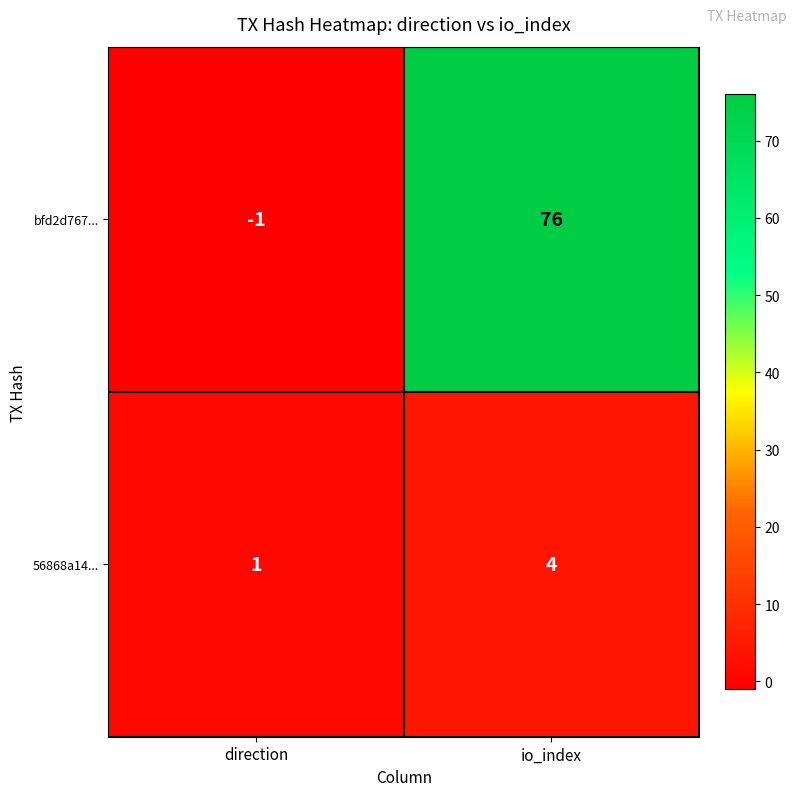

At which category does the chart reach its minimum across all series?

direction